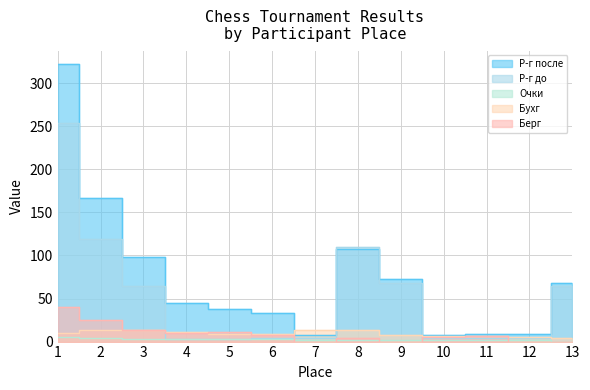

True or false: Берг and Р-г после intersect in this chart.

False